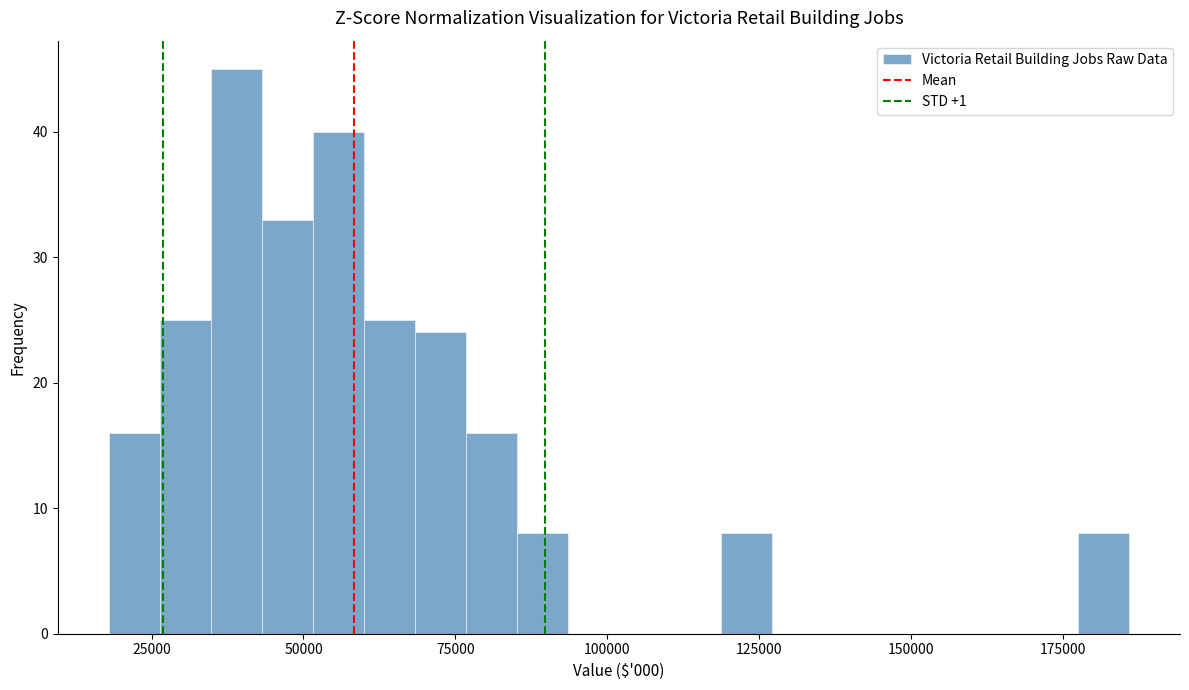

Around what value on the x-axis is the tallest bar? Give the approximate position of its centre, as read against the axis.

40000